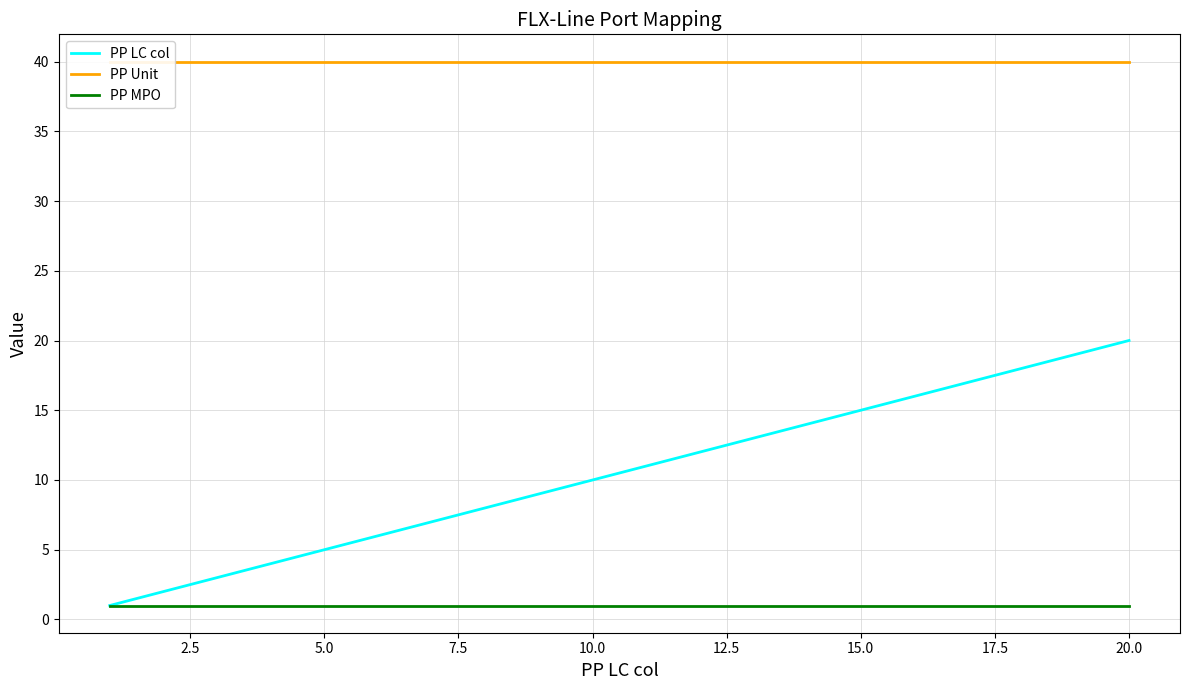

Is it true that PP LC col equals 5 at 5.0?

True